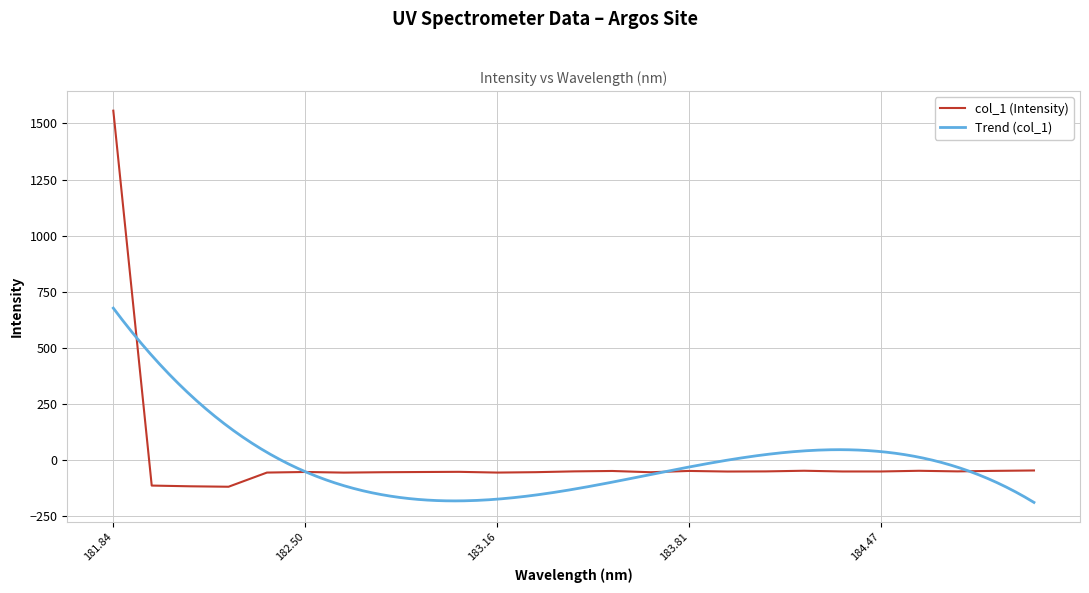

What is the change in value from 183.9423730432 to 184.5979655002?

+3.4